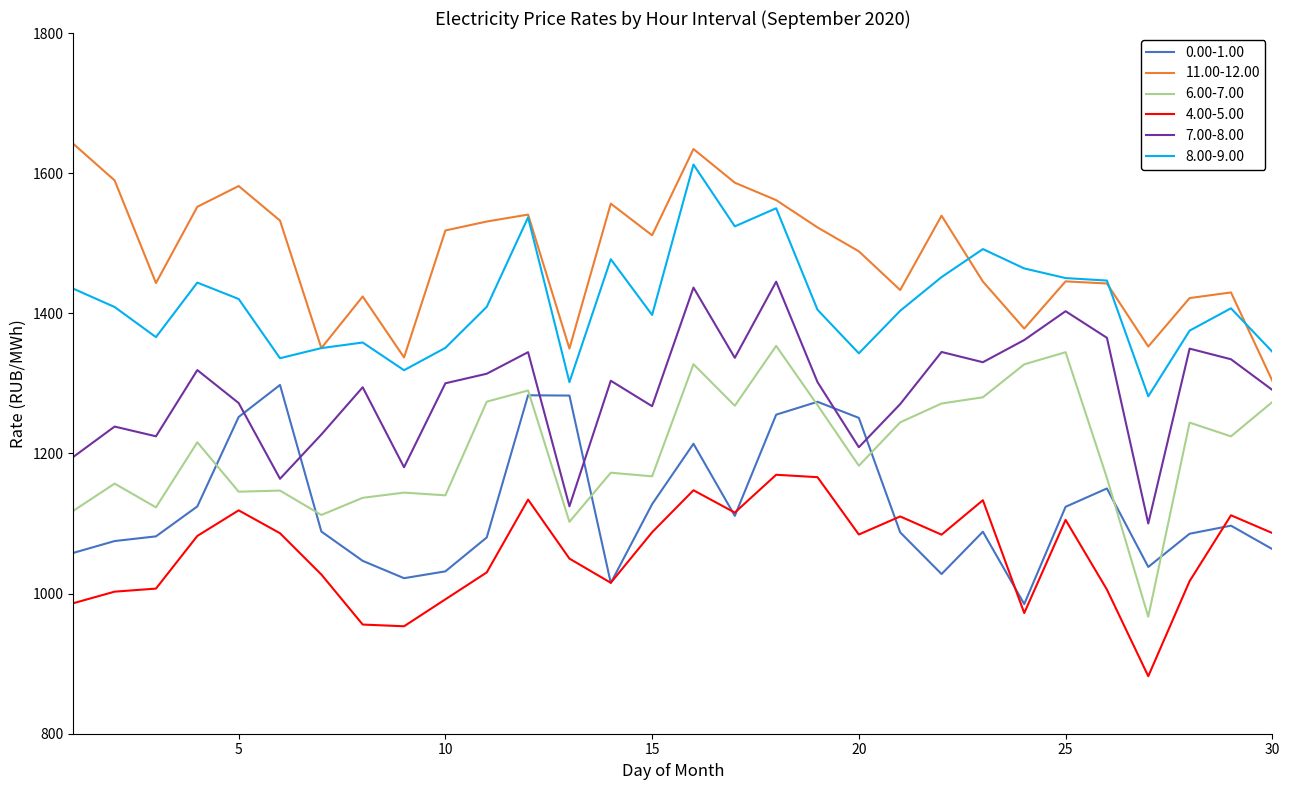

What is the smallest value displayed?

882.1